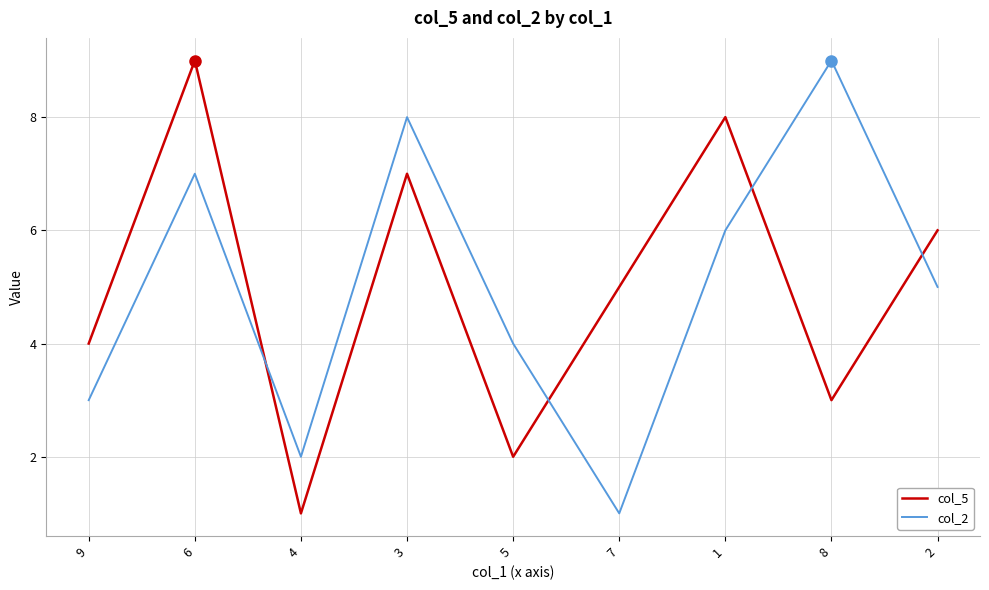

Is the value of col_2 at 2 greater than the value of col_5 at 3?

No